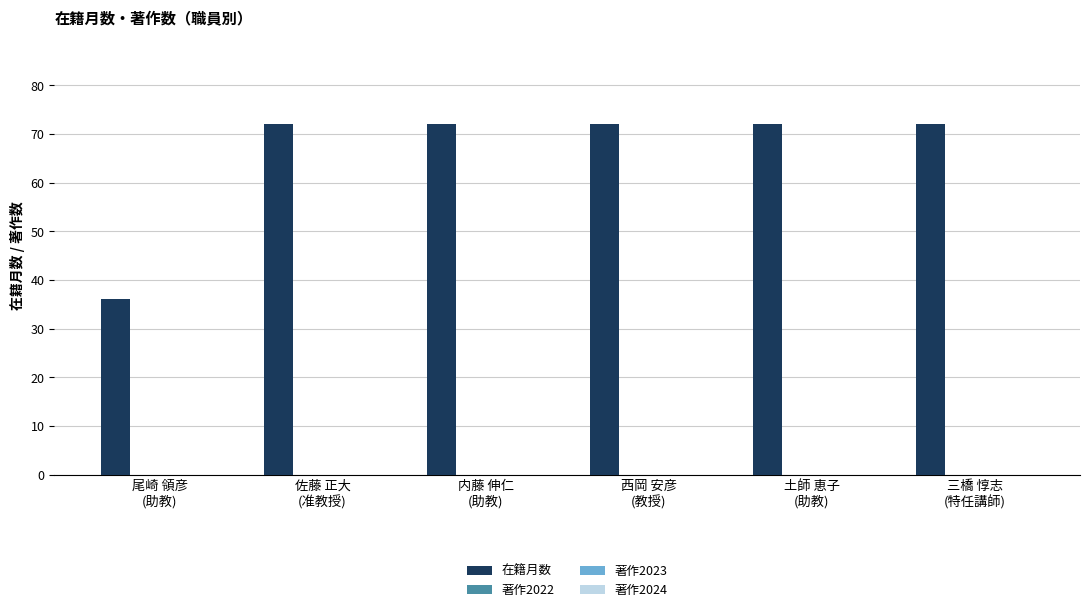

What is the greatest value displayed?

72